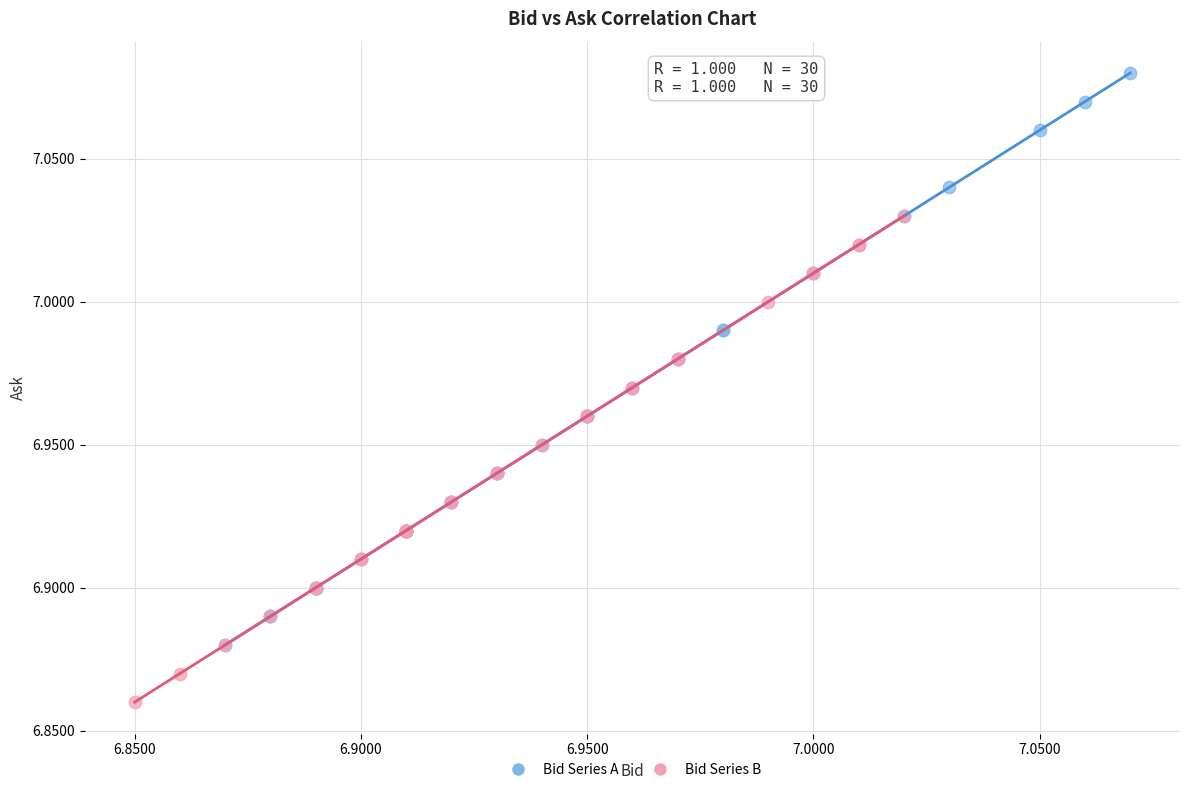

What are all the series names shown in the legend?

Bid Series A, Bid Series B